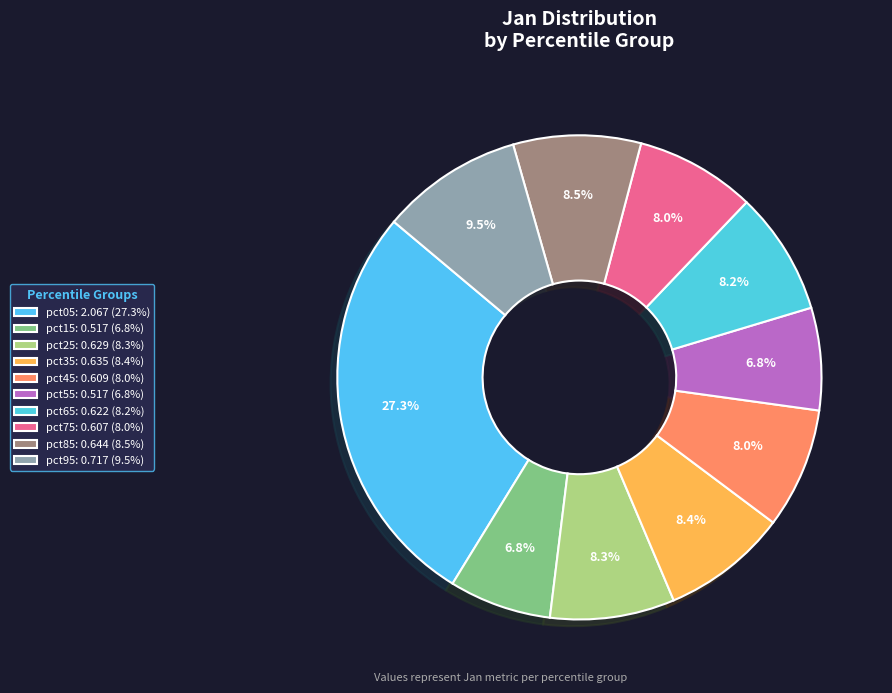

To the nearest percent, what is the average slice percentage?

10%